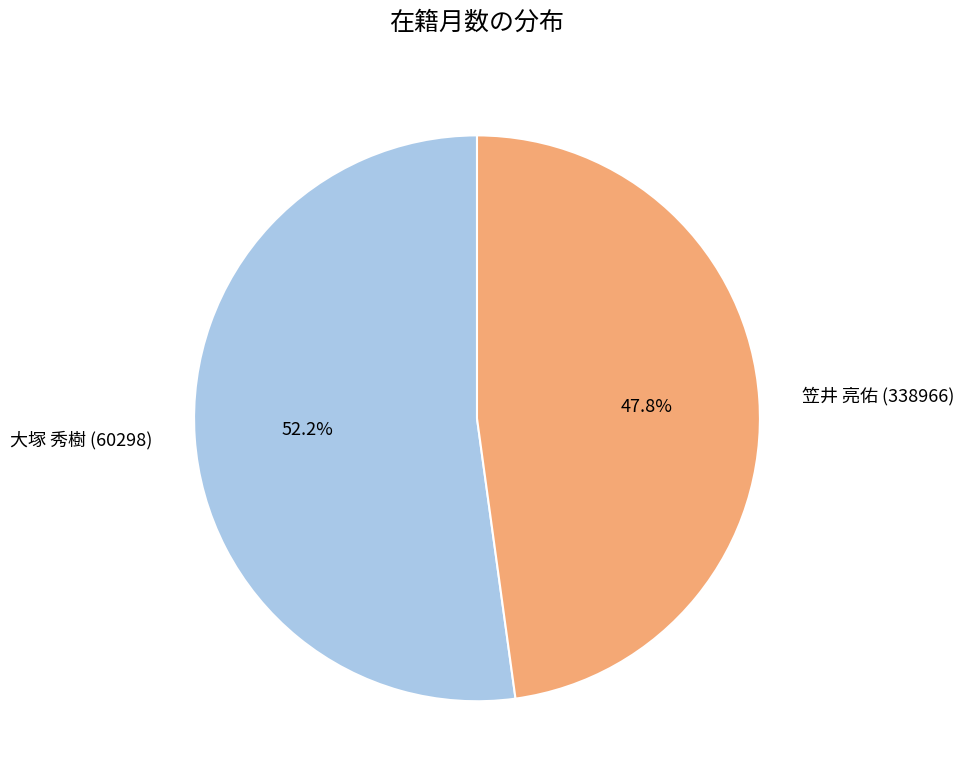

What is the total percentage of 笠井 亮佑 (338966) and 大塚 秀樹 (60298)?

100.0%